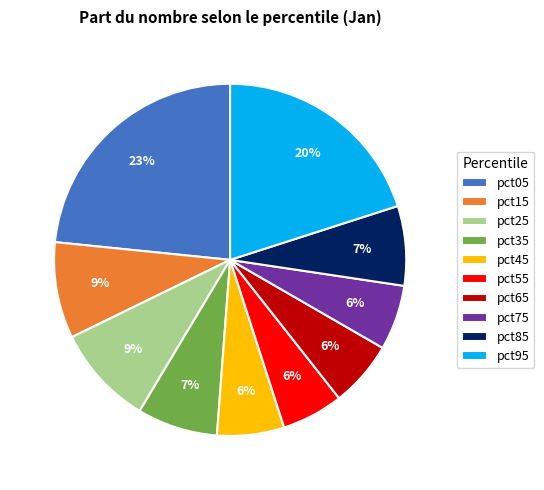

What is the largest slice in the pie chart?

pct05